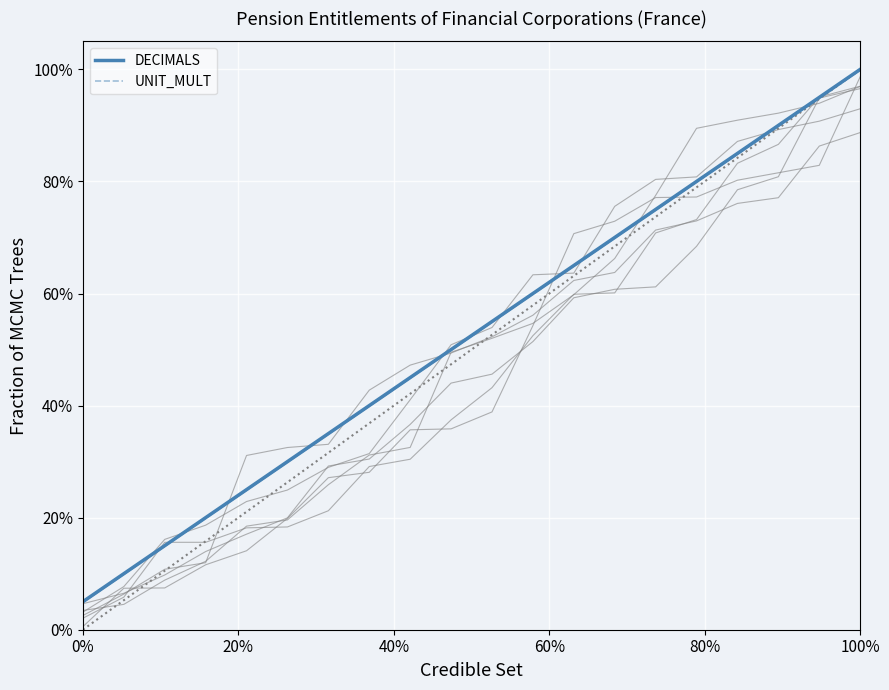

Which series has the largest total across all categories?

DECIMALS